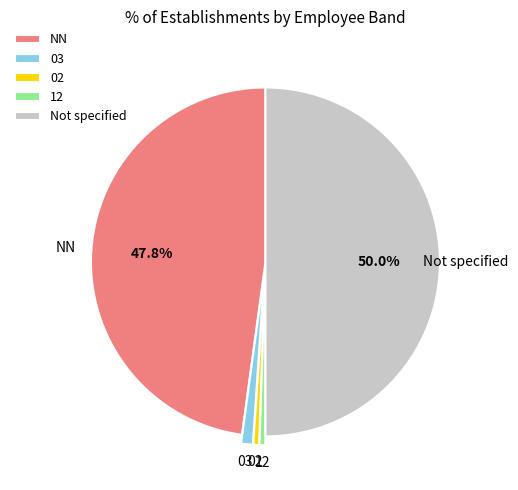

Combined, do NN and 02 account for over 50%?

No